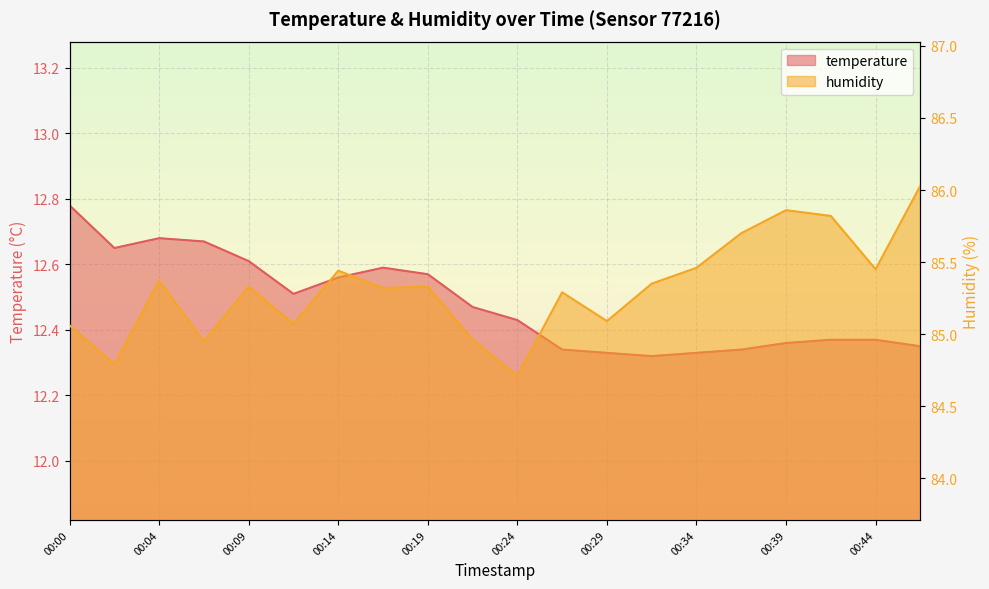

At which category does humidity reach its first local valley?

00:02